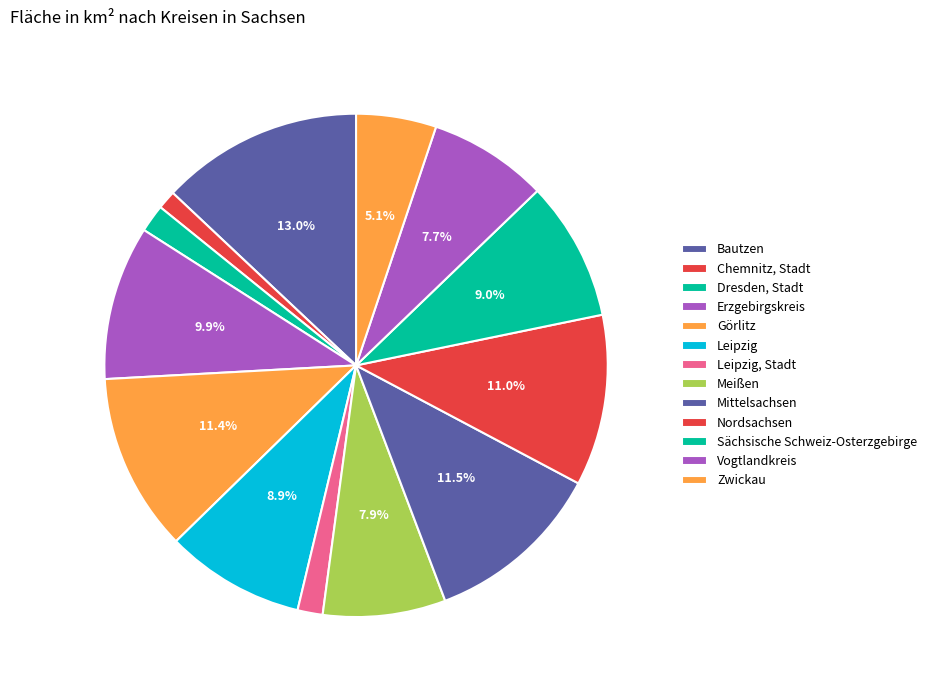

Does any single category account for the majority?

No